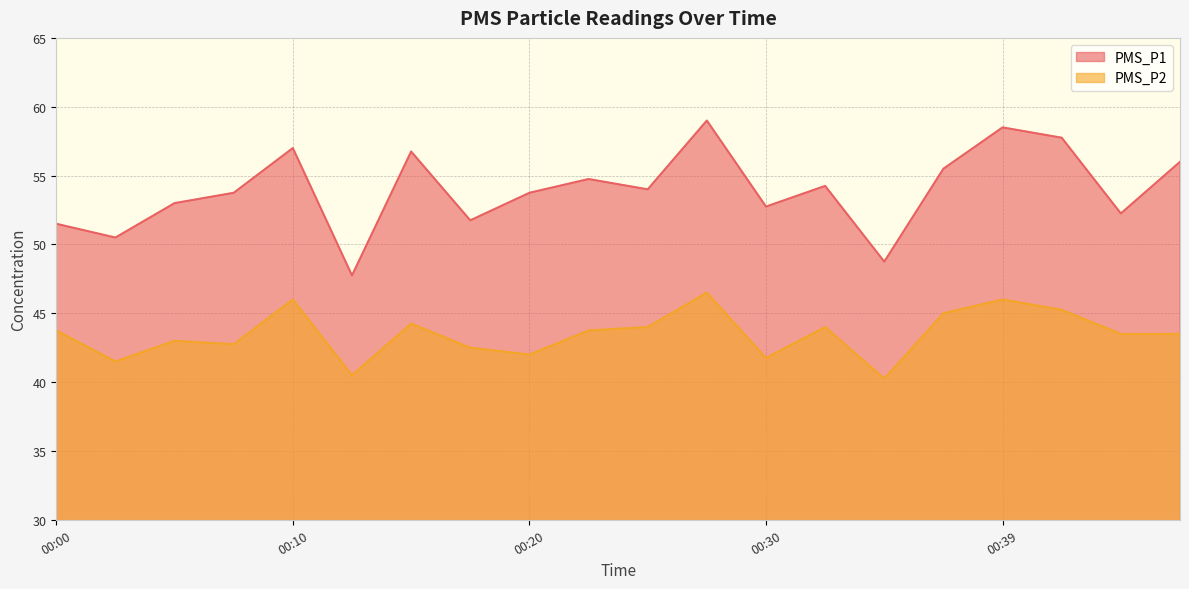

True or false: PMS_P2 has more than 0 points higher than both neighbors.

True